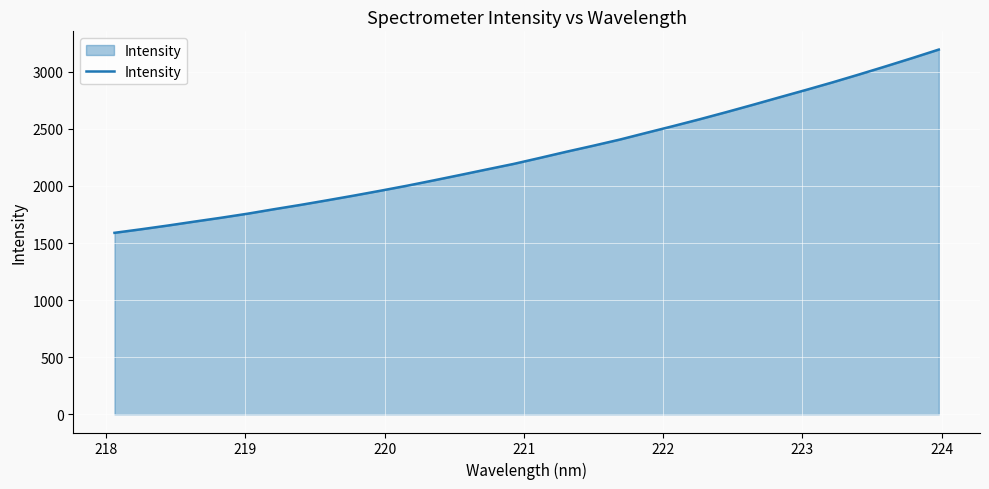

What is the difference between the maximum and minimum values?

1605.5